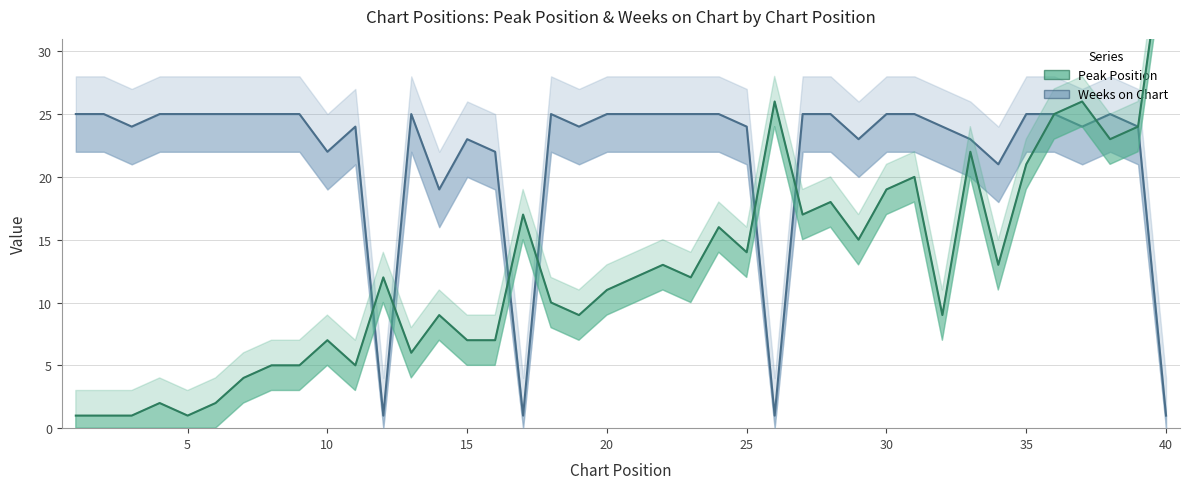

Between which two adjacent categories do Weeks on Chart and Peak Position first intersect?

11 and 12